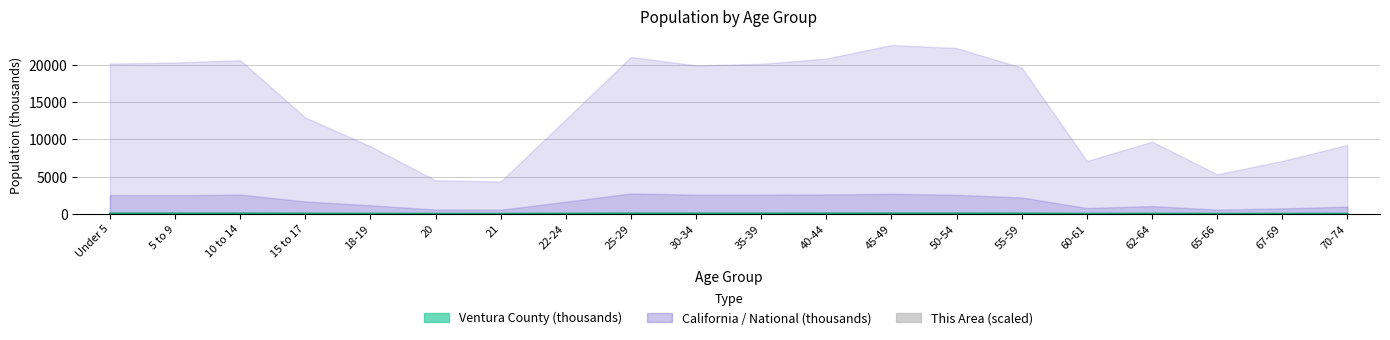

List the labels in order of value, smallest first.

21, 20, 65-66, 18-19, 60-61, 67-69, 22-24, 62-64, 70-74, 15 to 17, 55-59, 10 to 14, 25-29, 50-54, 5 to 9, 40-44, 45-49, Under 5, 30-34, 35-39